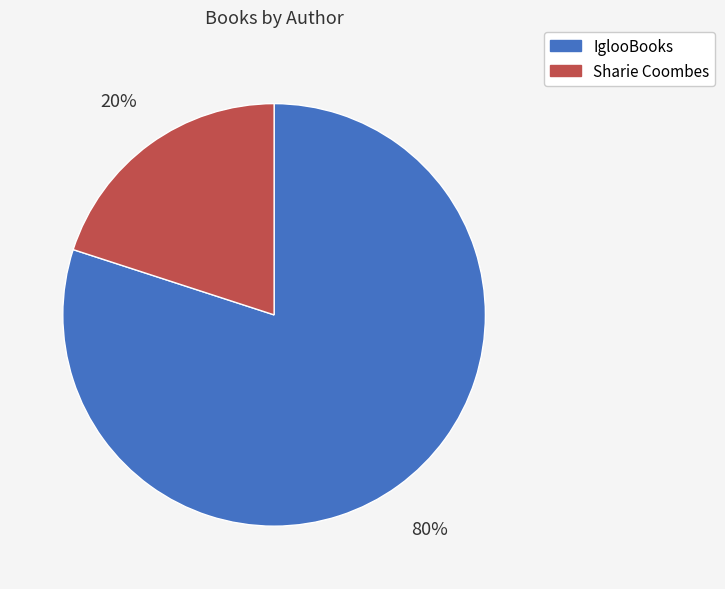

To the nearest percent, what is the average slice percentage?

50%